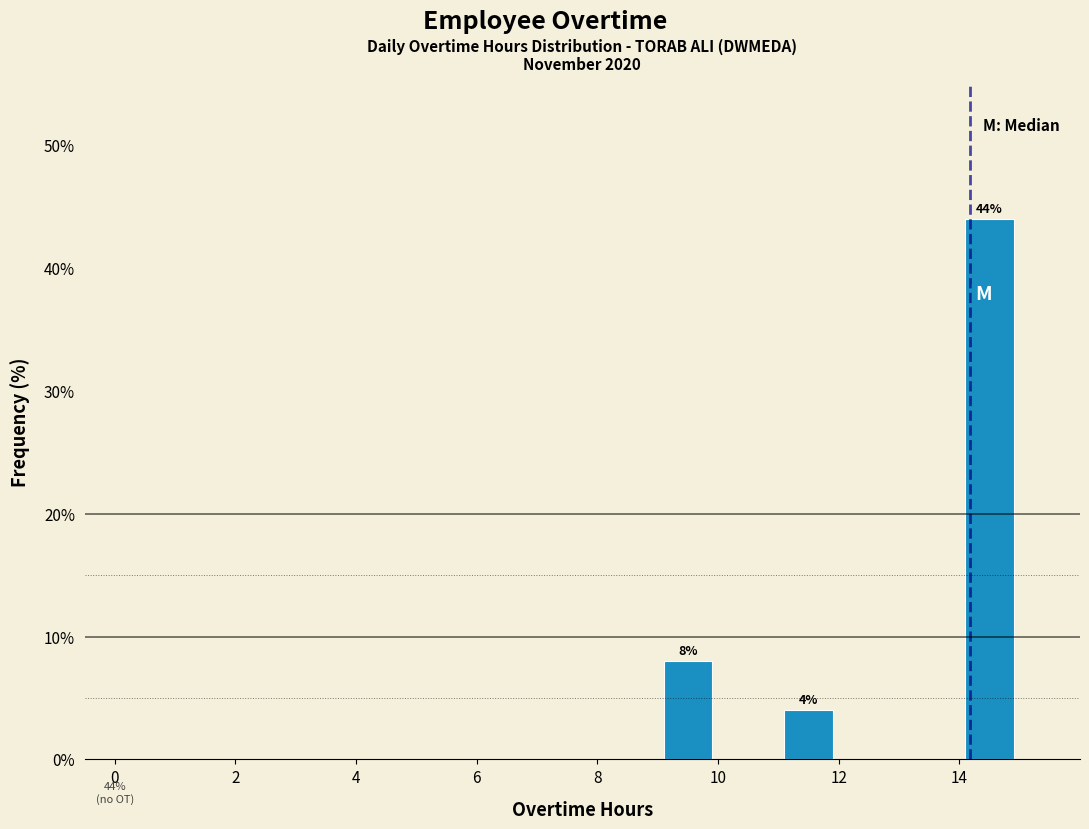

Which range on the x-axis has the tallest bar?

14 to 15